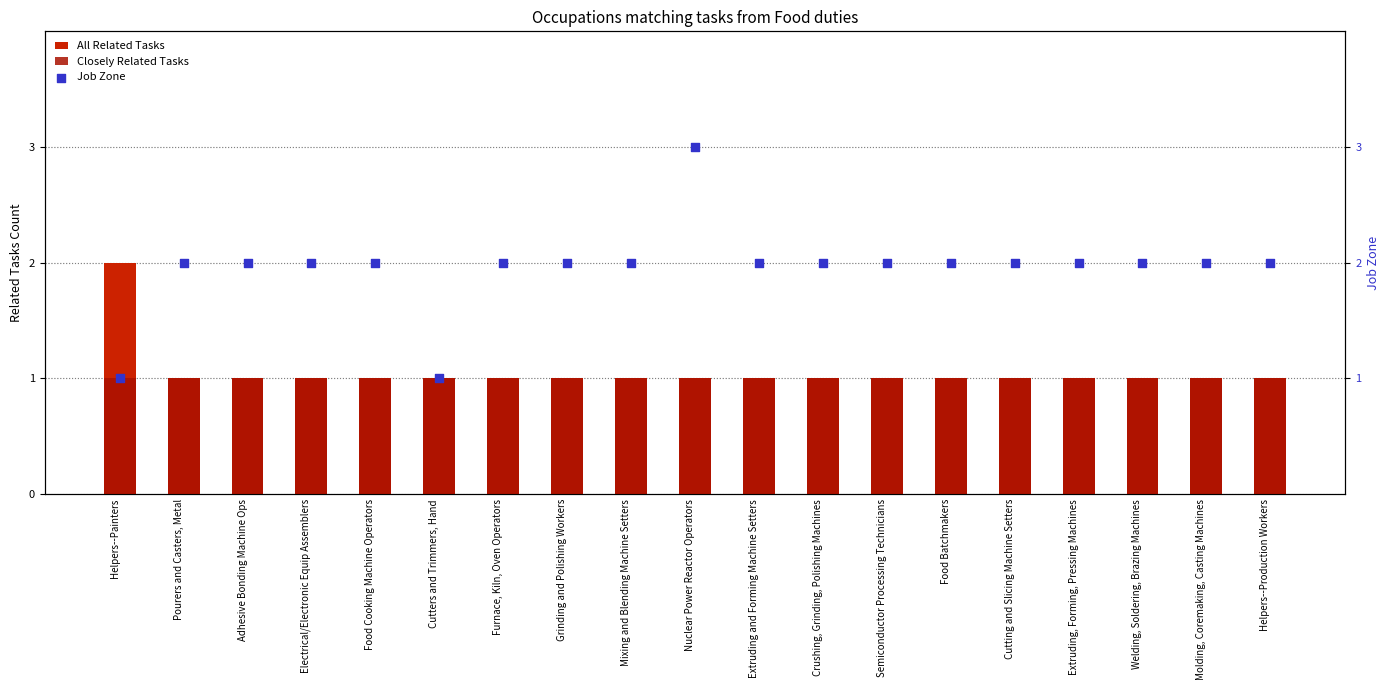

Is the value of All Related Tasks at Pourers and Casters, Metal greater than the value of Closely Related Tasks at Furnace, Kiln, Oven Operators?

No